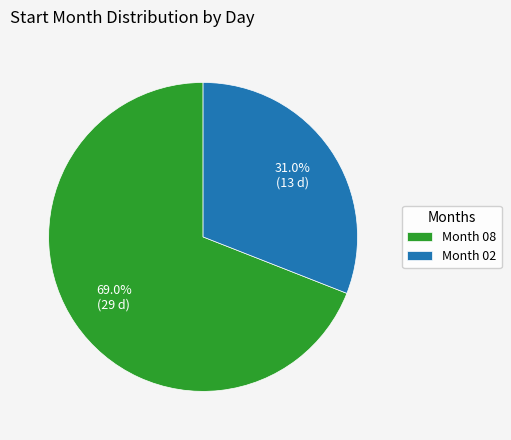

Count the number of slices in the pie.

2